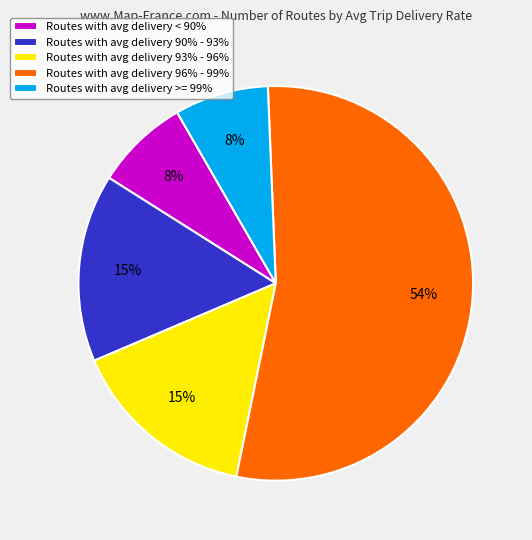

What is the largest slice in the pie chart?

Routes with avg delivery 96% - 99%